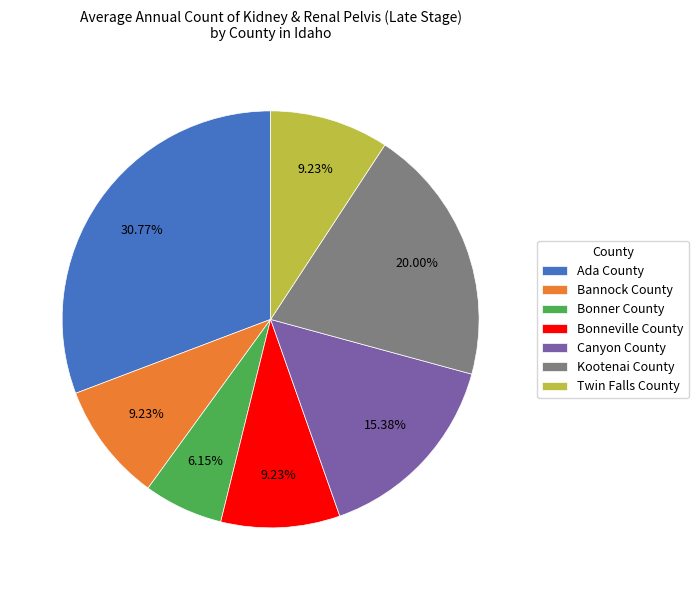

To the nearest percent, what is the average slice percentage?

14%